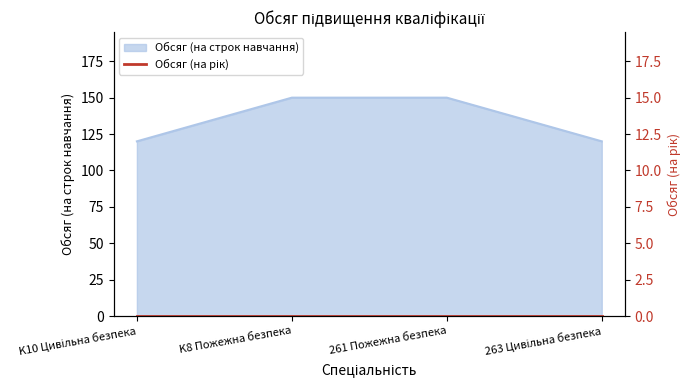

List the labels in order of value, largest first.

K8 Пожежна безпека, 261 Пожежна безпека, K10 Цивільна безпека, 263 Цивільна безпека